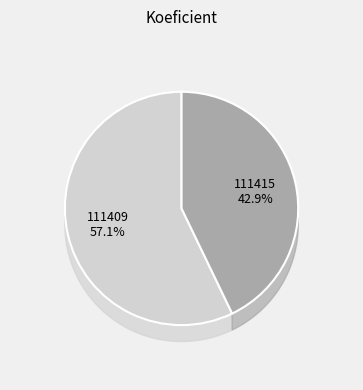

Is there a majority slice in this chart?

Yes